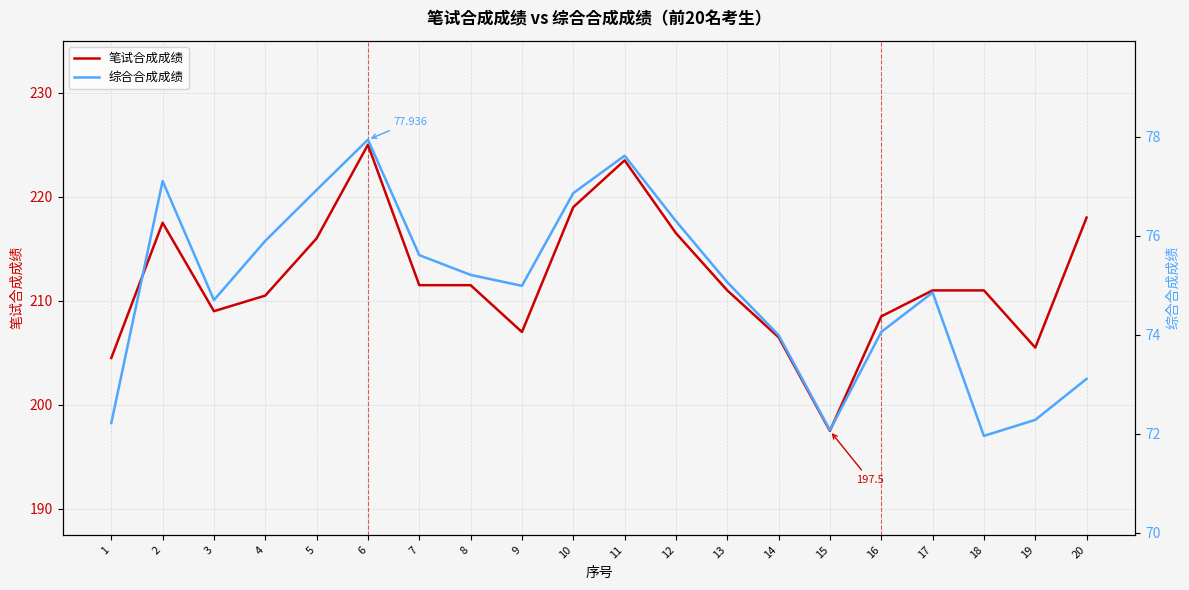

Is it true that 笔试合成成绩 equals 207.0 at 9?

True